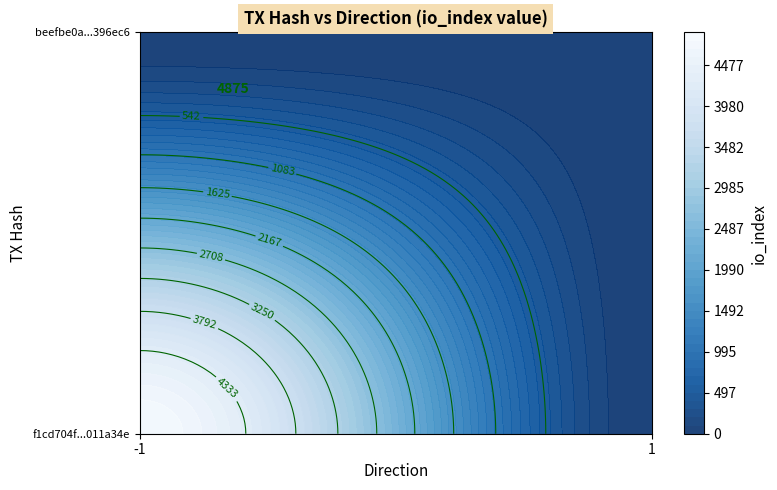

Is the value of f1cd704f856a6dbb98b3e122d55fb4dc011a34e at 1 greater than the value of beefbe0a776ab42698d1afea8b900951f396ec6 at -1?

No